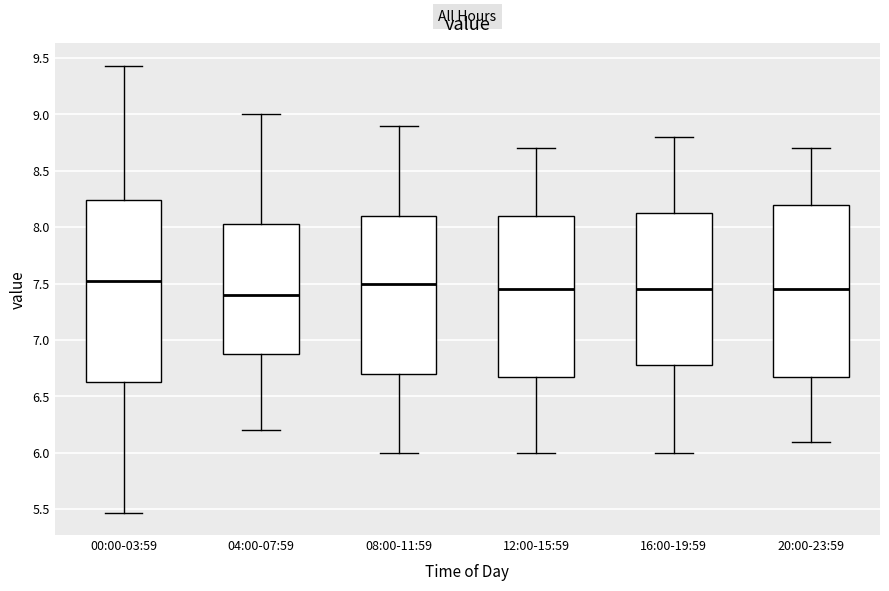

Which box is the tallest, from its lower edge to its upper edge?

00:00-03:59